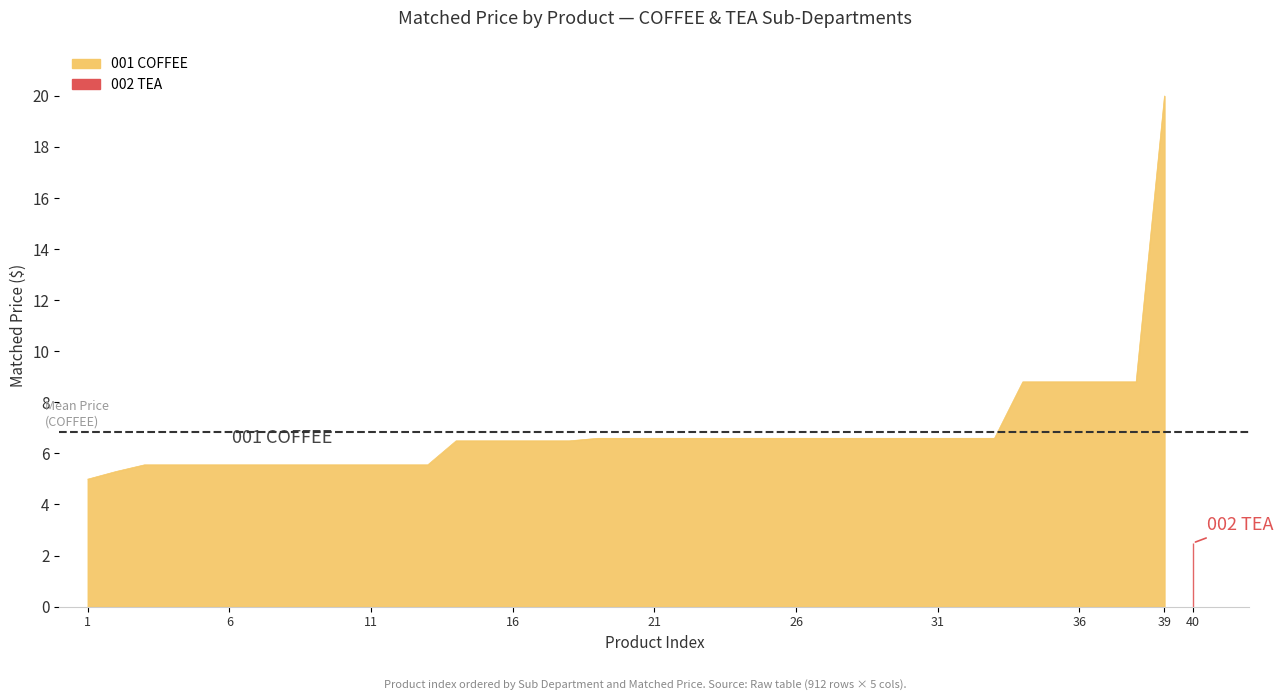

What is the minimum value shown in the chart?

5.0